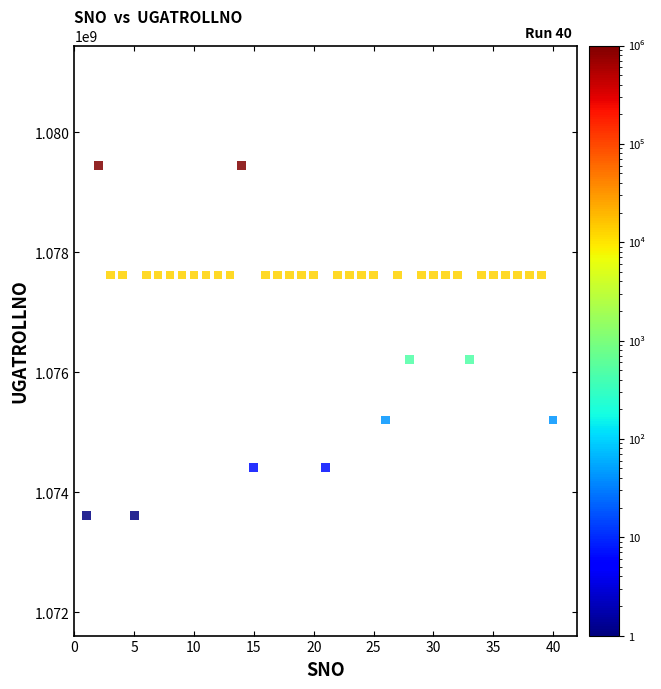

What is the range of X values (max minus min)?

39